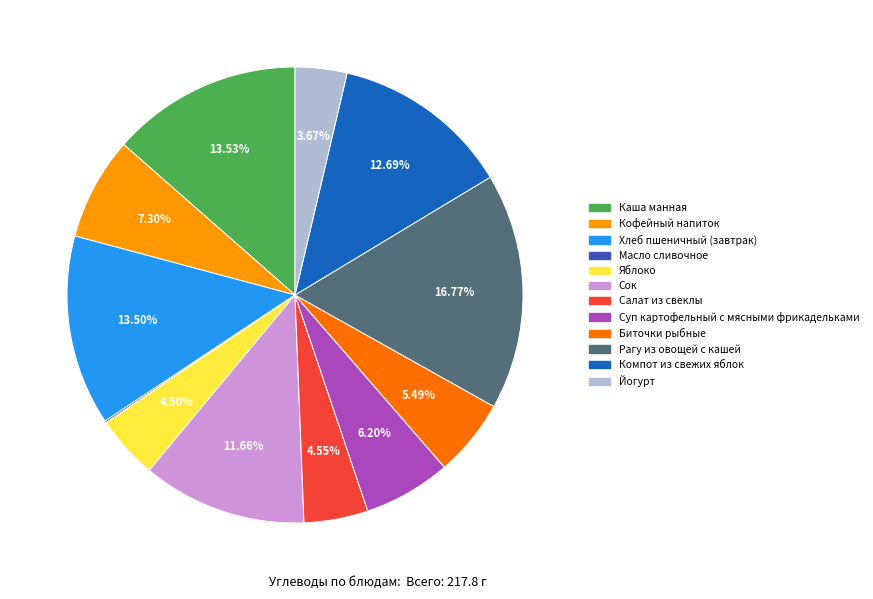

What is the largest slice in the pie chart?

Рагу из овощей с кашей